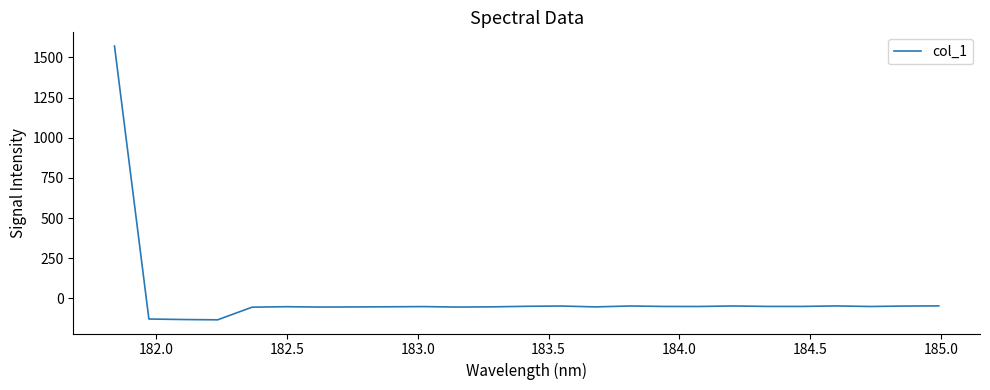

What is the minimum value shown in the chart?

-132.9